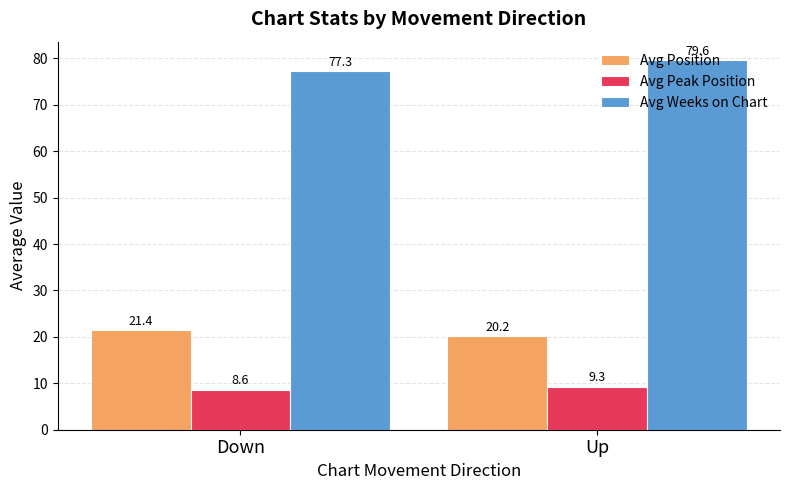

Reading right to left, what are all the values shown in this chart?

Avg Position: 20.2	21.4
Avg Peak Position: 9.3	8.6
Avg Weeks on Chart: 79.6	77.3